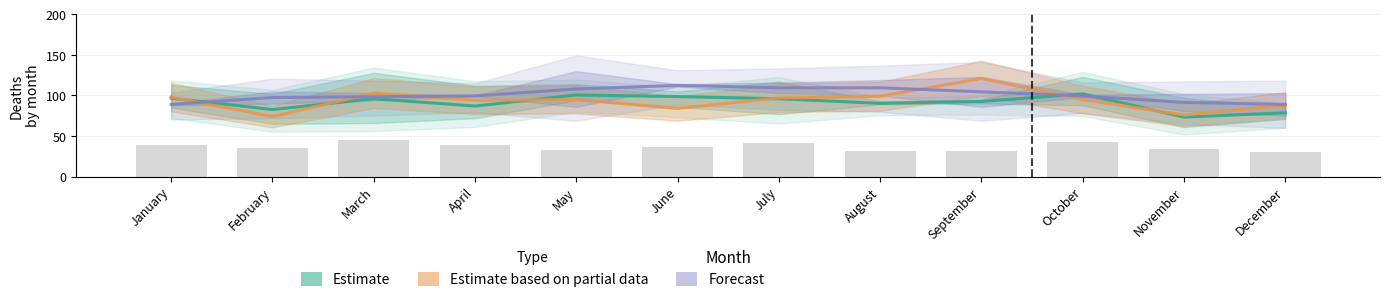

Count the number of data series in this chart.

3